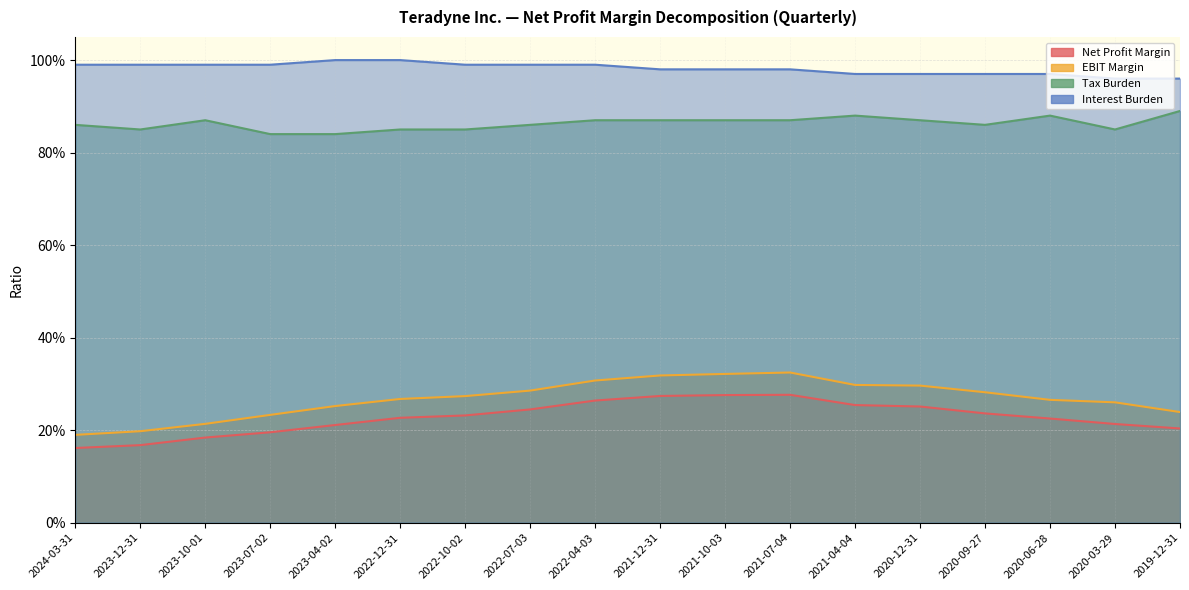

Rank the categories by Interest Burden value from highest to lowest.

2023-04-02, 2022-12-31, 2024-03-31, 2023-12-31, 2023-10-01, 2023-07-02, 2022-10-02, 2022-07-03, 2022-04-03, 2021-12-31, 2021-10-03, 2021-07-04, 2021-04-04, 2020-12-31, 2020-09-27, 2020-06-28, 2020-03-29, 2019-12-31